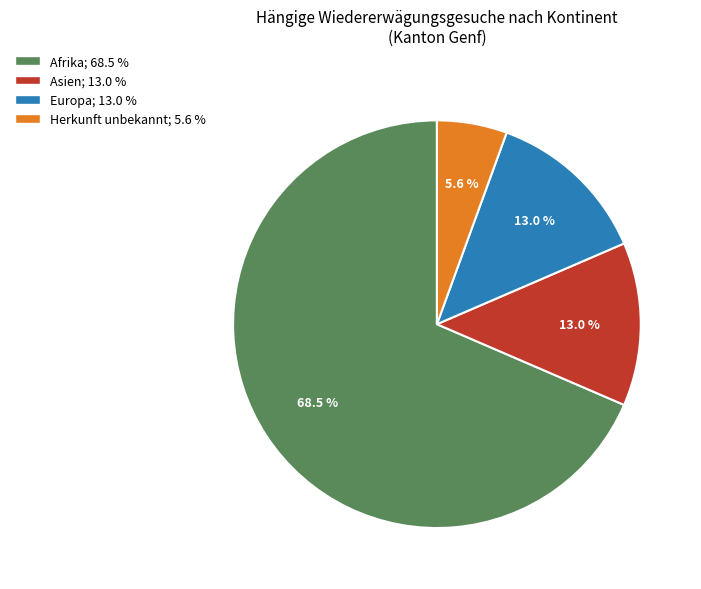

True or false: Herkunft unbekannt accounts for 6% of the total.

True